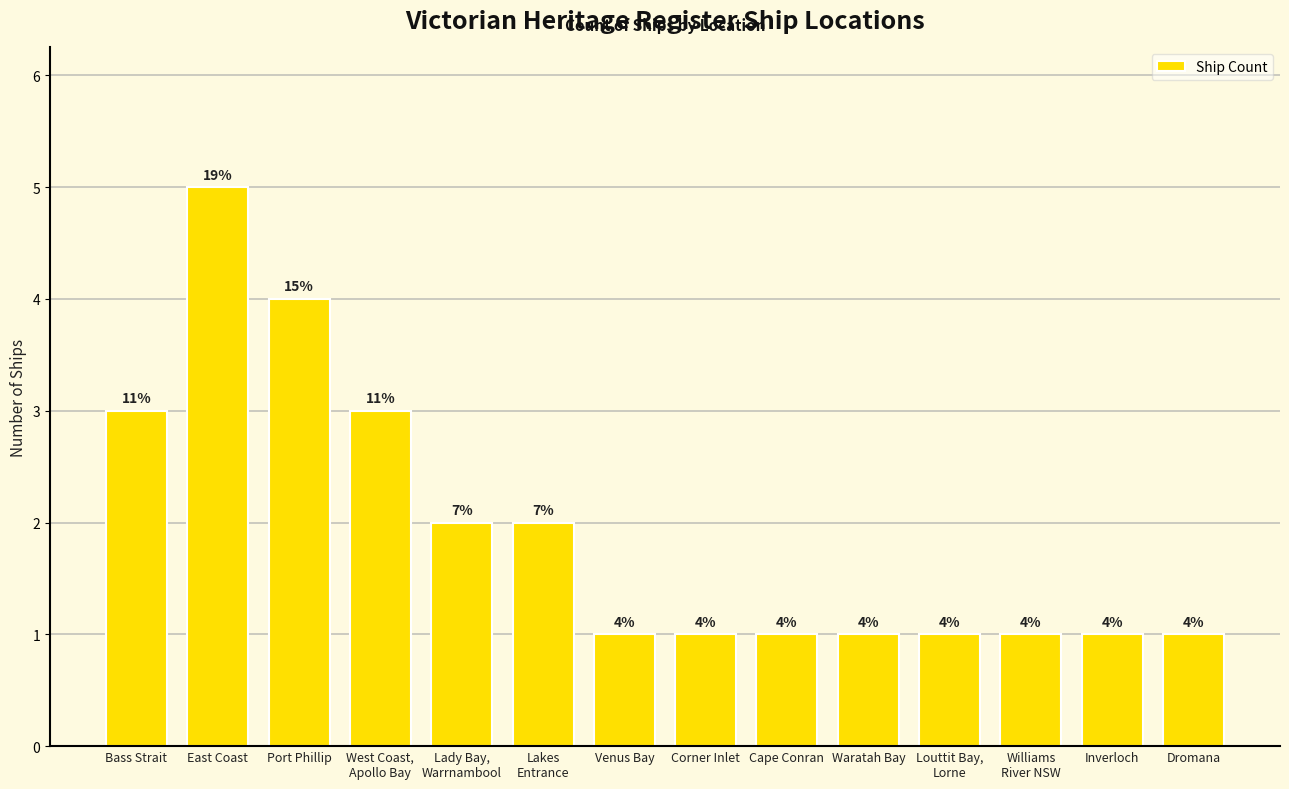

The value at Louttit Bay,
Lorne is 1. True or false?

True